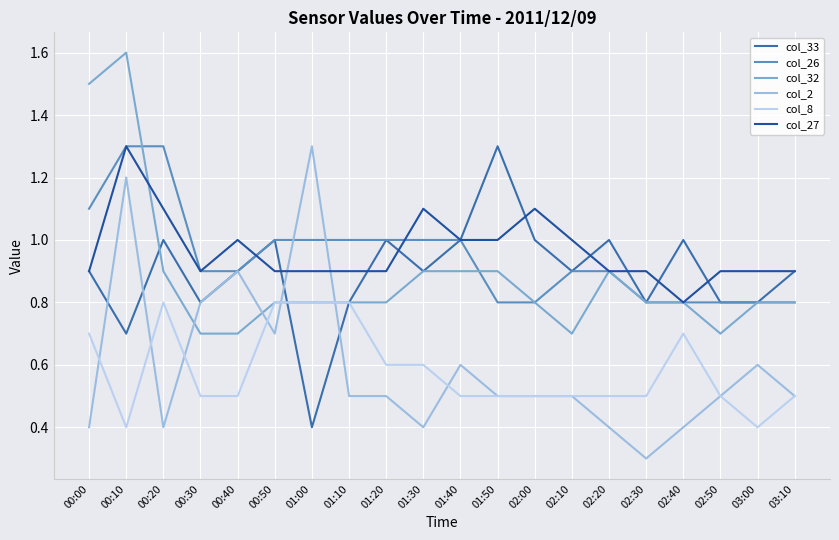

Is the value of col_27 at 01:10 greater than the value of col_26 at 03:00?

Yes